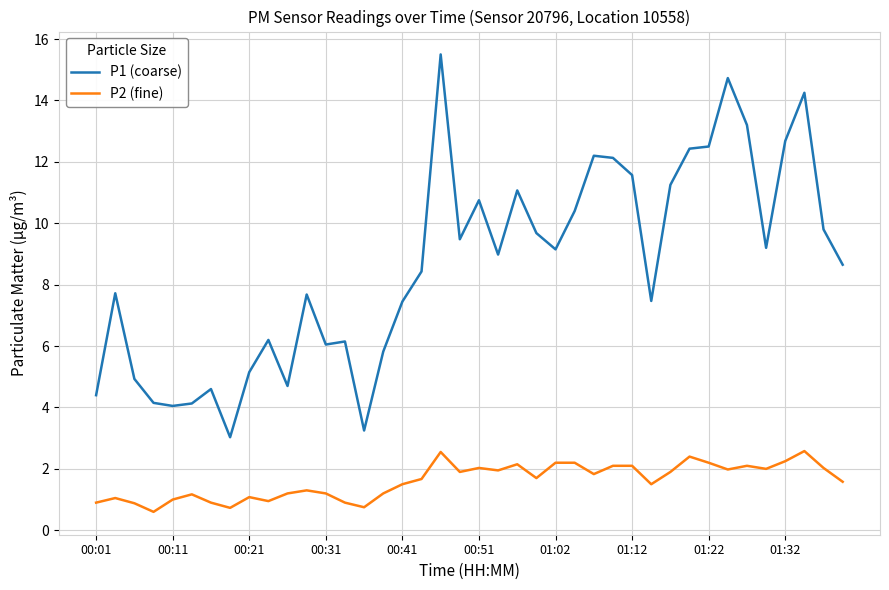

List the series in order of their peak value, lowest first.

P2 (fine), P1 (coarse)